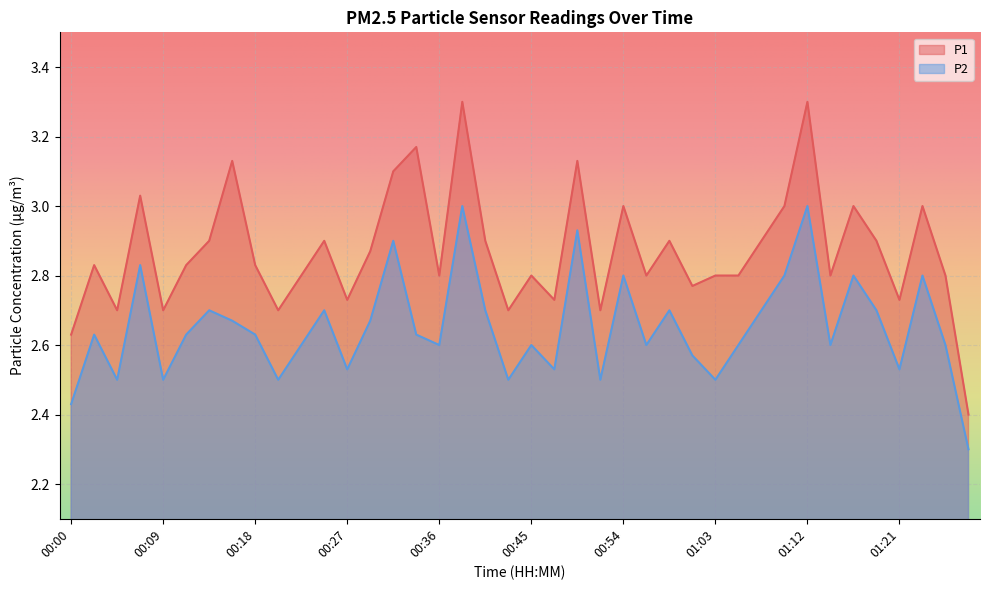

How many categories are shown in the chart?

40